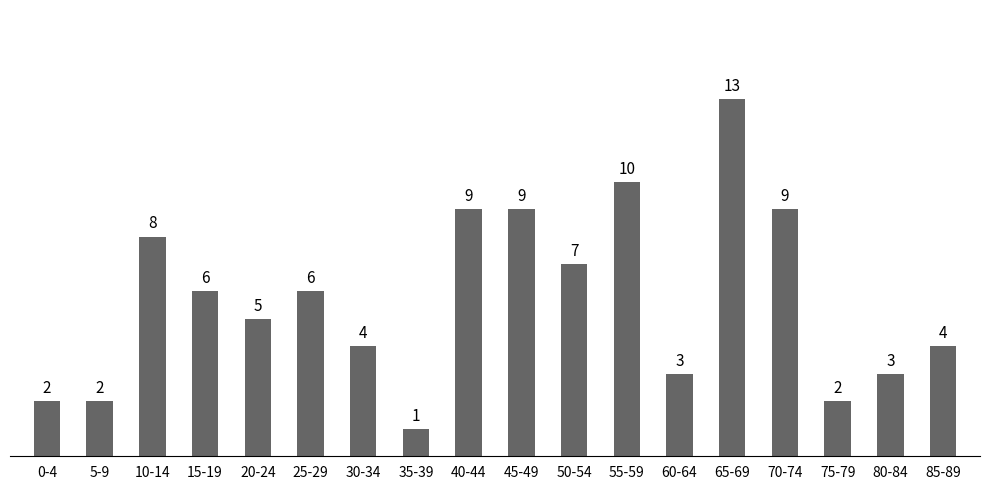

Reading left to right, transcribe all the data shown in this chart.

2	2	8	6	5	6	4	1	9	9	7	10	3	13	9	2	3	4